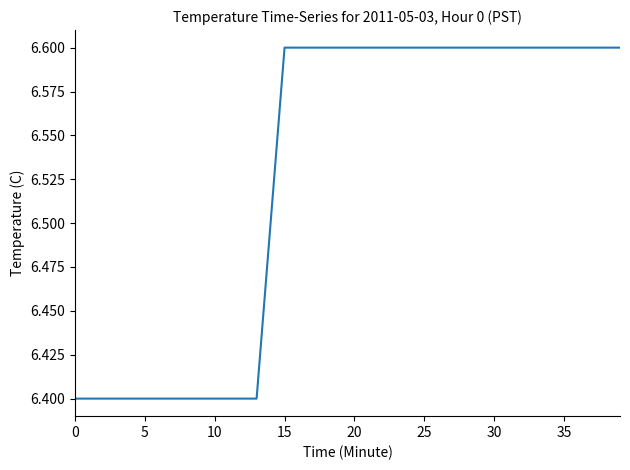

How many lines are shown in the chart?

1